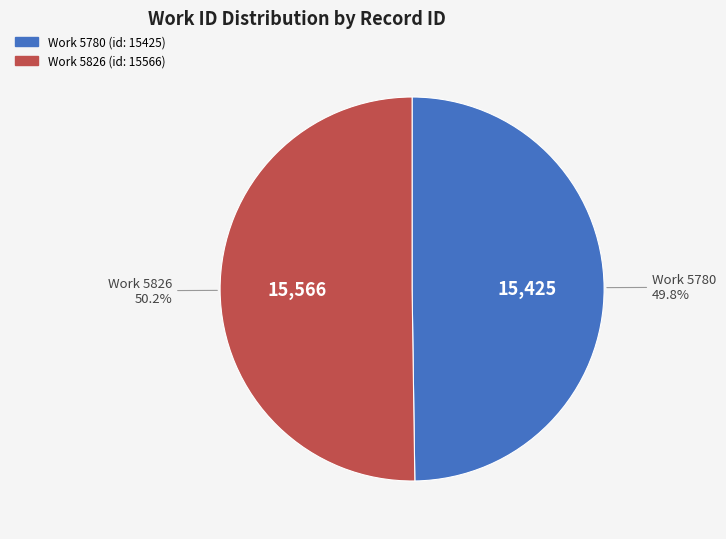

Does any single category account for the majority?

Yes